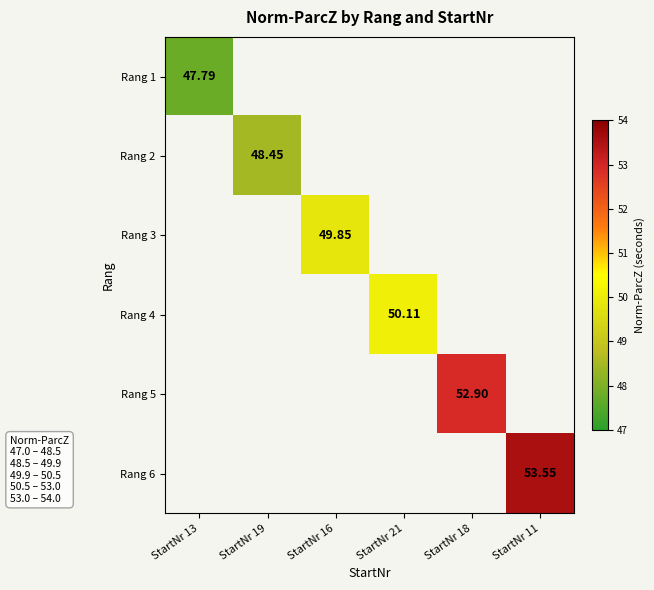

At how many categories does at least one series exceed 49?

4